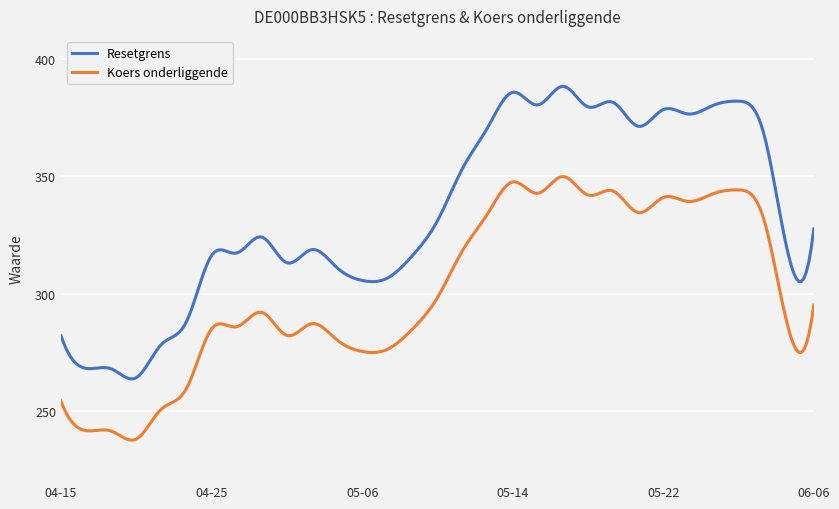

What is the difference between the maximum and minimum values in the Koers onderliggende series?

112.5